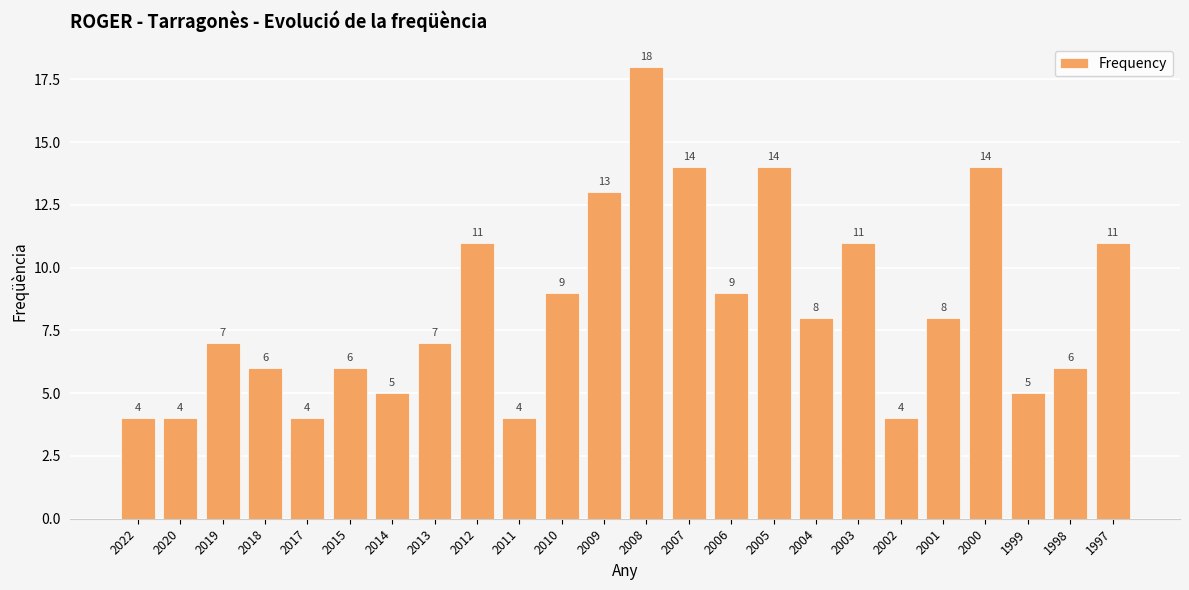

What is the sum of the values at 2001 and 2006?

17